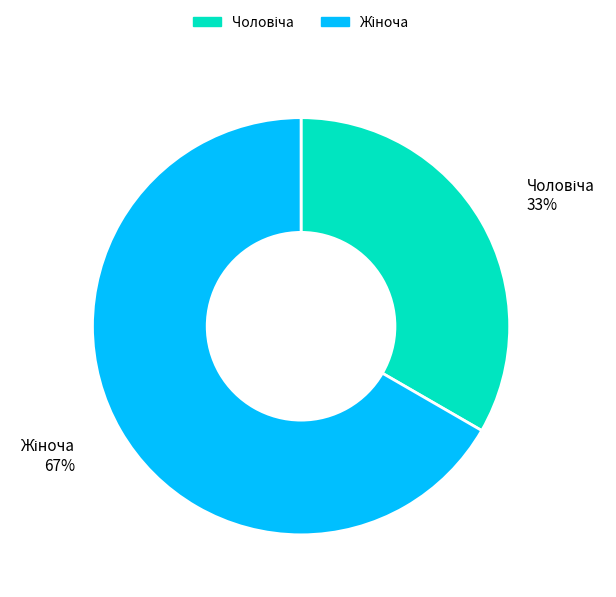

Does any single category account for the majority?

Yes